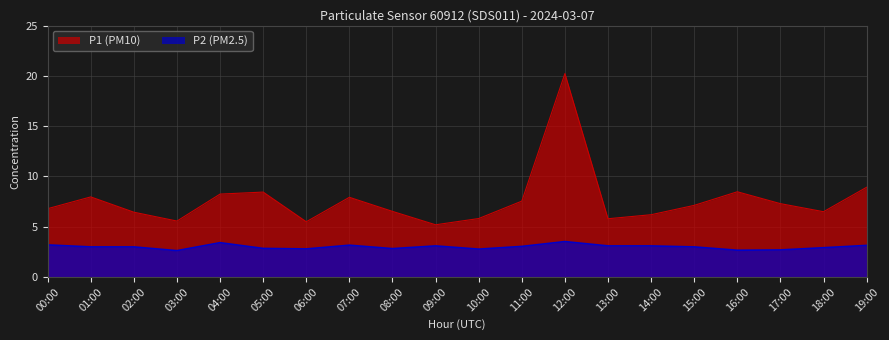

Rank the series at 15:00 from highest to lowest value.

P1 (PM10), P2 (PM2.5)